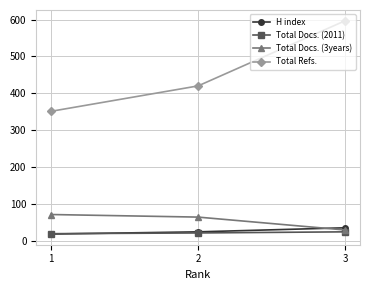

Rank the series at 2 from highest to lowest value.

Total Refs., Total Docs. (3years), H index, Total Docs. (2011)